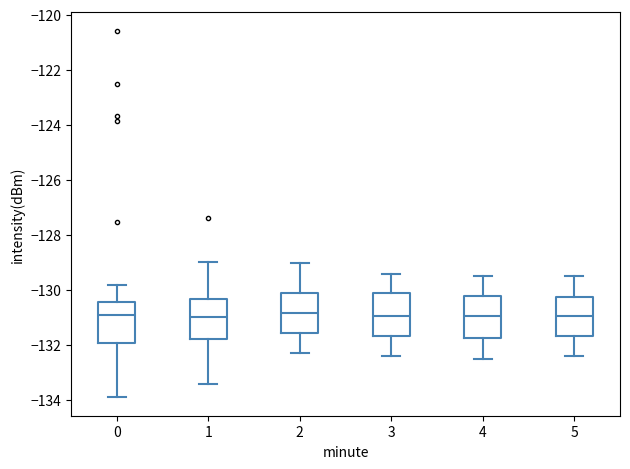

Where is the lower edge of the box at x = 2 on the y-axis? The values are not printed on the chart, so give them approximately, as read against the axis.

-131.6